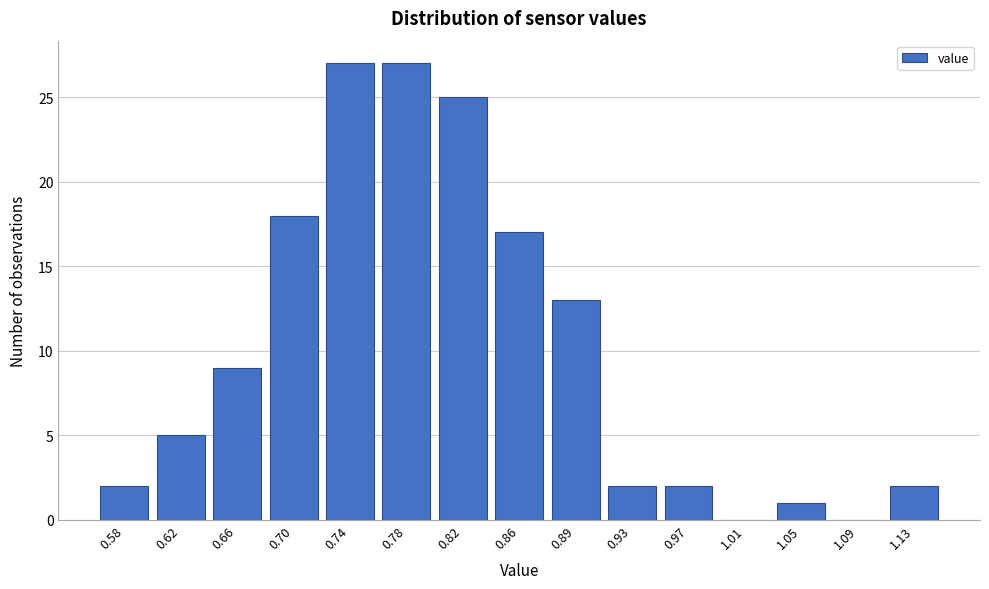

Reading right to left, list all the values displayed in this chart.

1.13=2	1.09=0	1.05=1	1.01=0	0.97=2	0.93=2	0.89=13	0.86=17	0.82=25	0.78=27	0.74=27	0.70=18	0.66=9	0.62=5	0.58=2